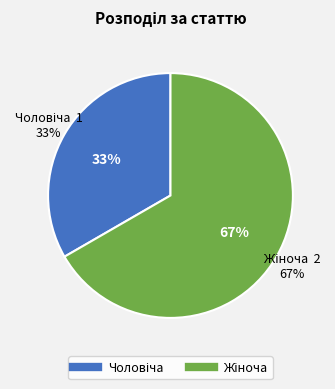

Which slice represents more than half of the pie?

Жіноча